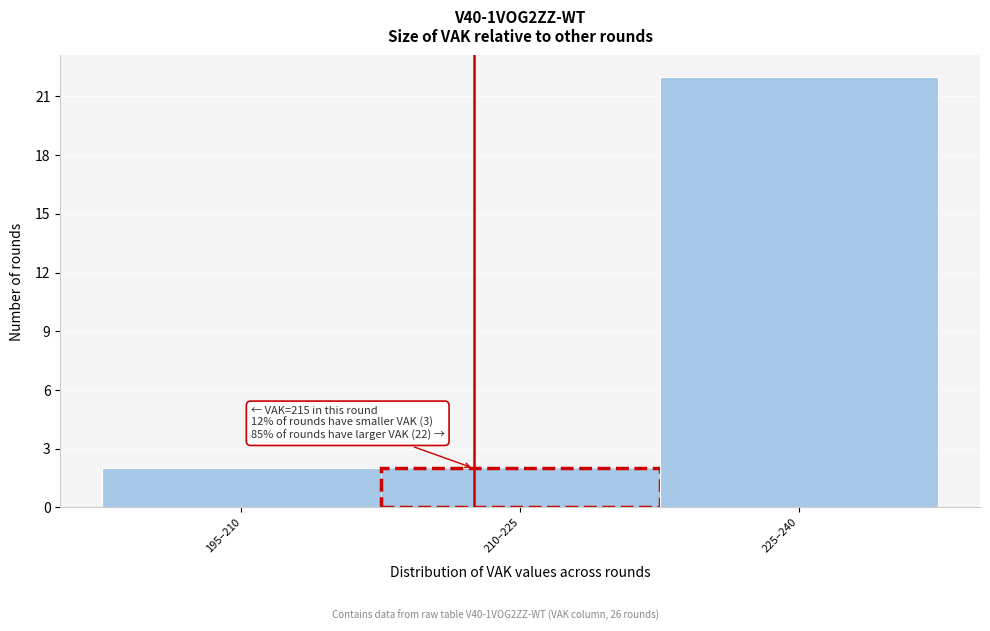

Reading right to left, what are all the values shown in this chart?

225–240=22	210–225=2	195–210=2